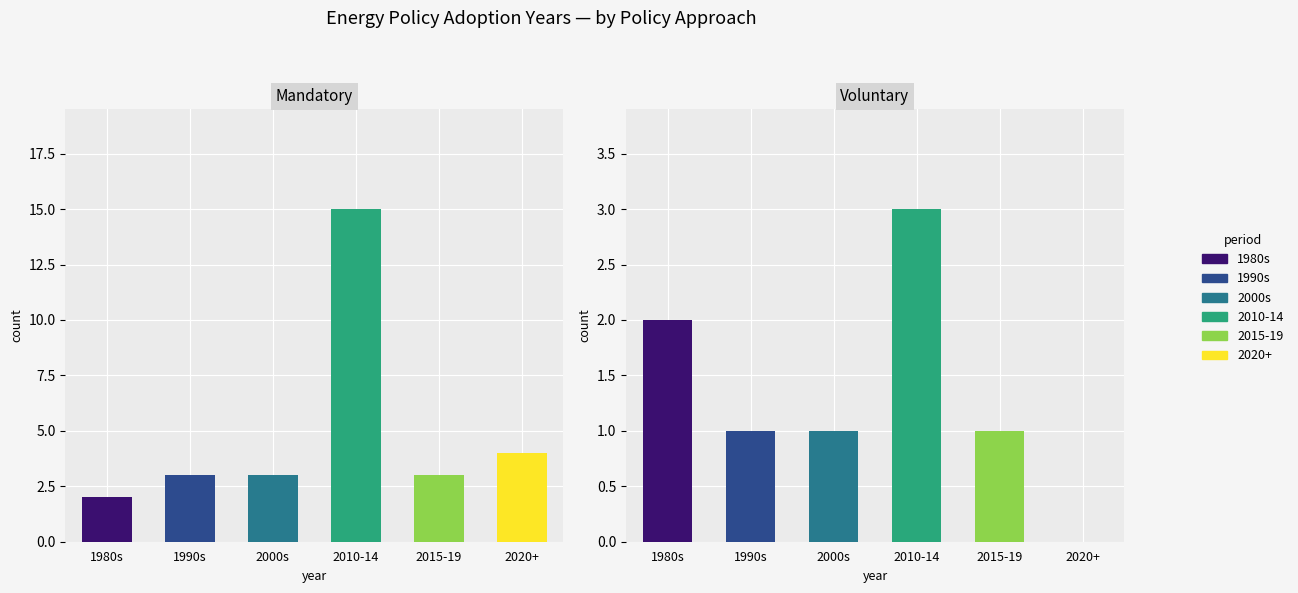

List the series in order of their peak value, lowest first.

Voluntary, Mandatory